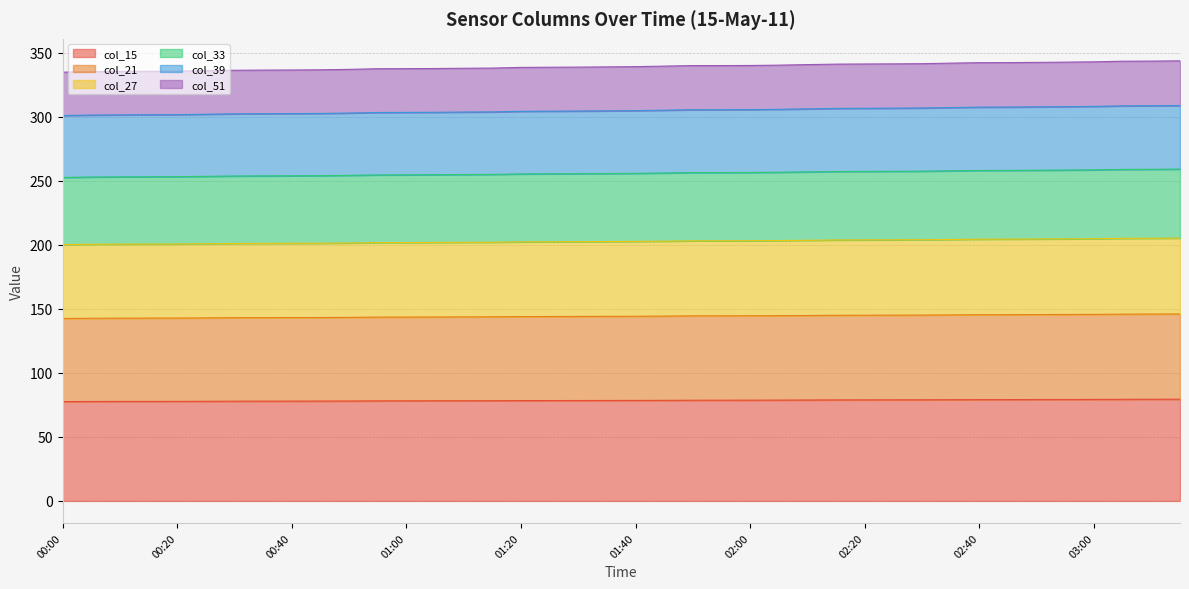

True or false: col_33 and col_51 cross at least once.

False